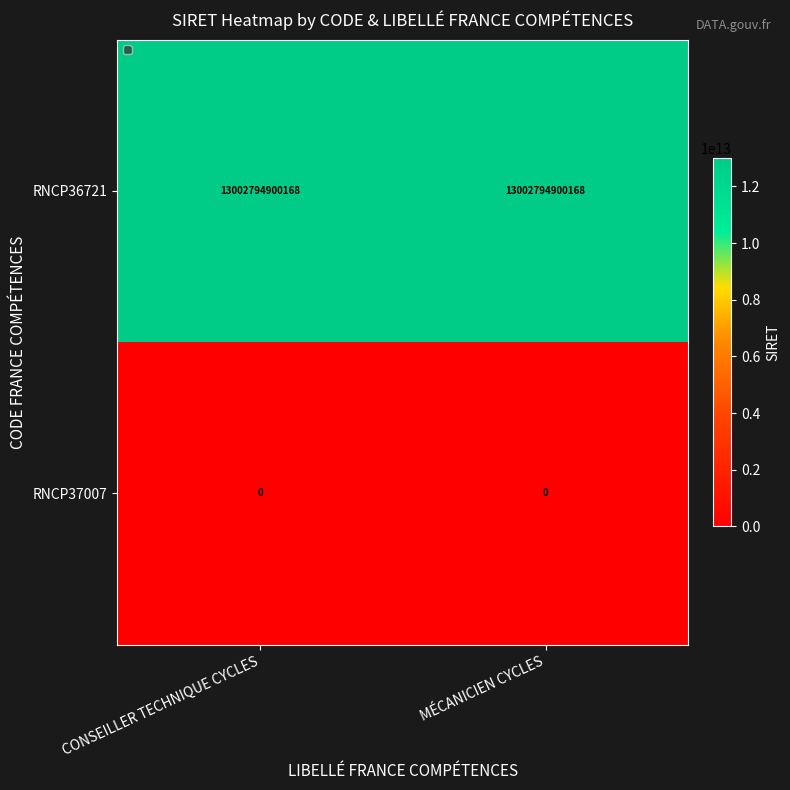

Reading left to right, transcribe all the data shown in this chart.

RNCP36721: CONSEILLER TECHNIQUE CYCLES=13002794900168	MÉCANICIEN CYCLES=13002794900168
RNCP37007: CONSEILLER TECHNIQUE CYCLES=0	MÉCANICIEN CYCLES=0